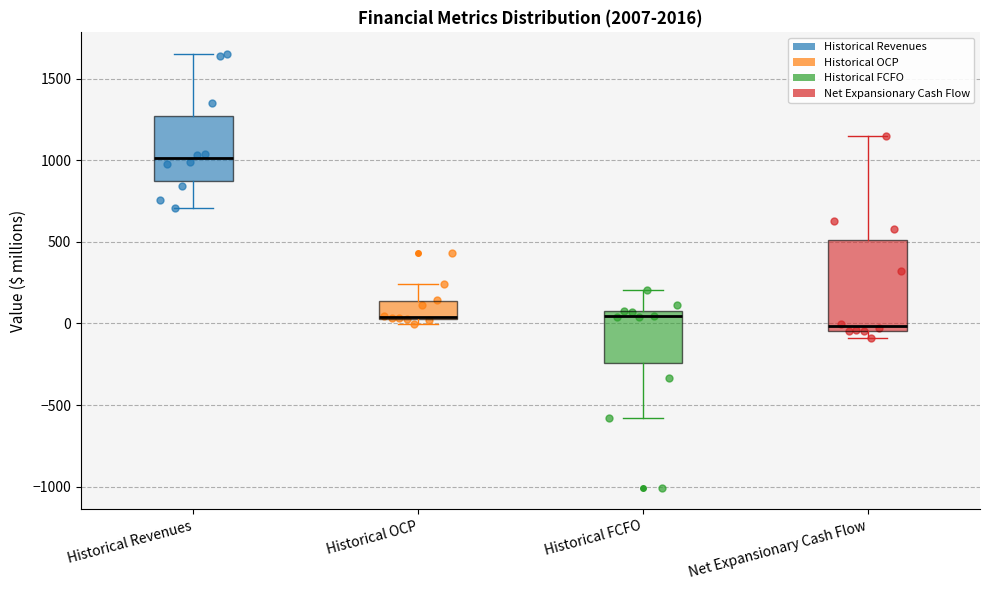

Reading left to right, read every box against the y-axis: the position of its median line, the range the box covers, and the ends of its whiskers. The values are not printed on the chart, so give them approximately, as read against the axis.

Historical Revenues: median 1000, box 850 to 1250, whiskers 700 to 1650
Historical OCP: median 50 (drawn on the box's lower edge), box 50 to 150, whiskers 0 to 250
Historical FCFO: median 50, box -250 to 100, whiskers -600 to 200
Net Expansionary Cash Flow: median 0, box -50 to 500, whiskers -100 to 1150